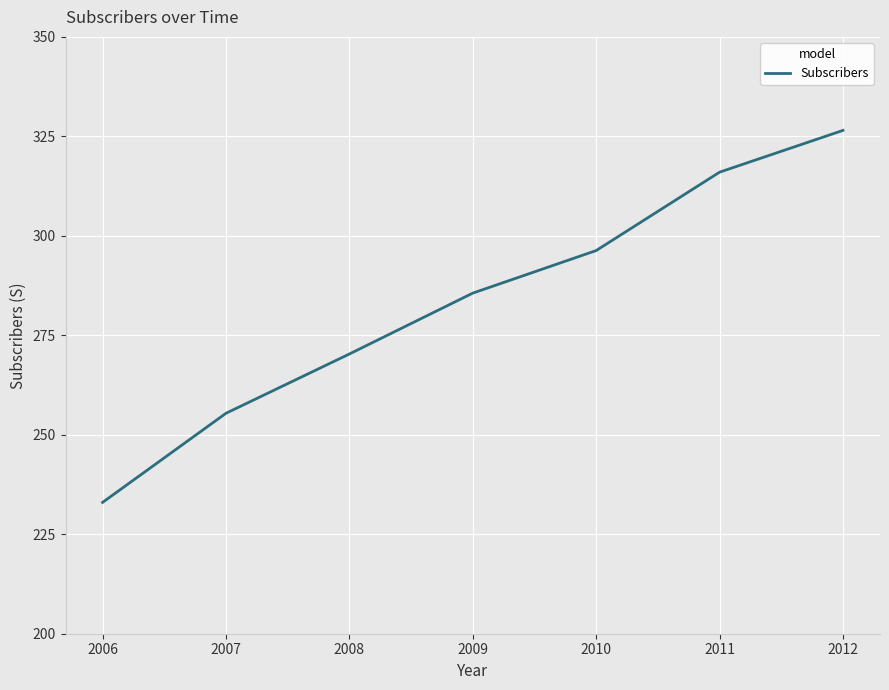

Count the number of data series in this chart.

1